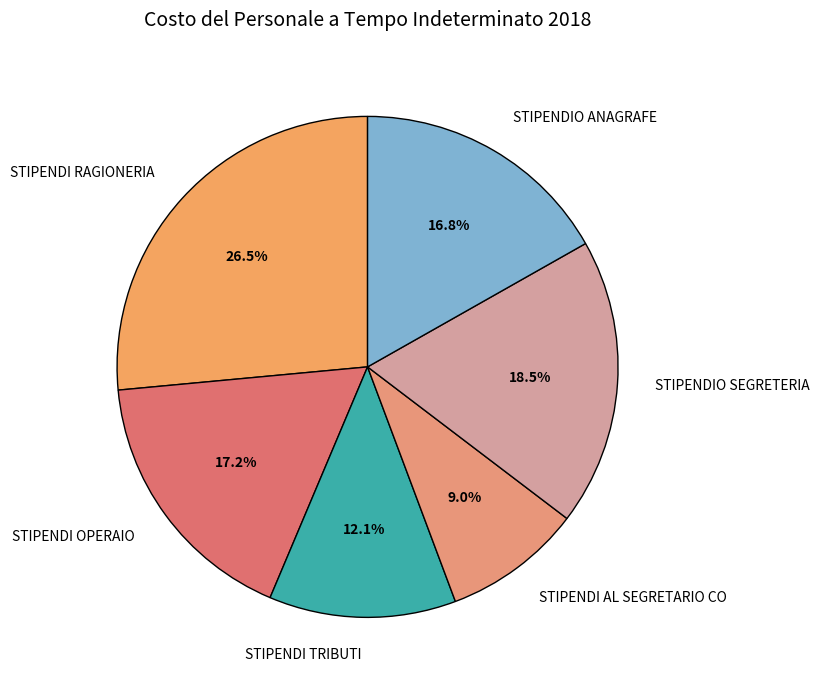

Is it true that STIPENDIO ANAGRAFE is 10% of the pie?

False